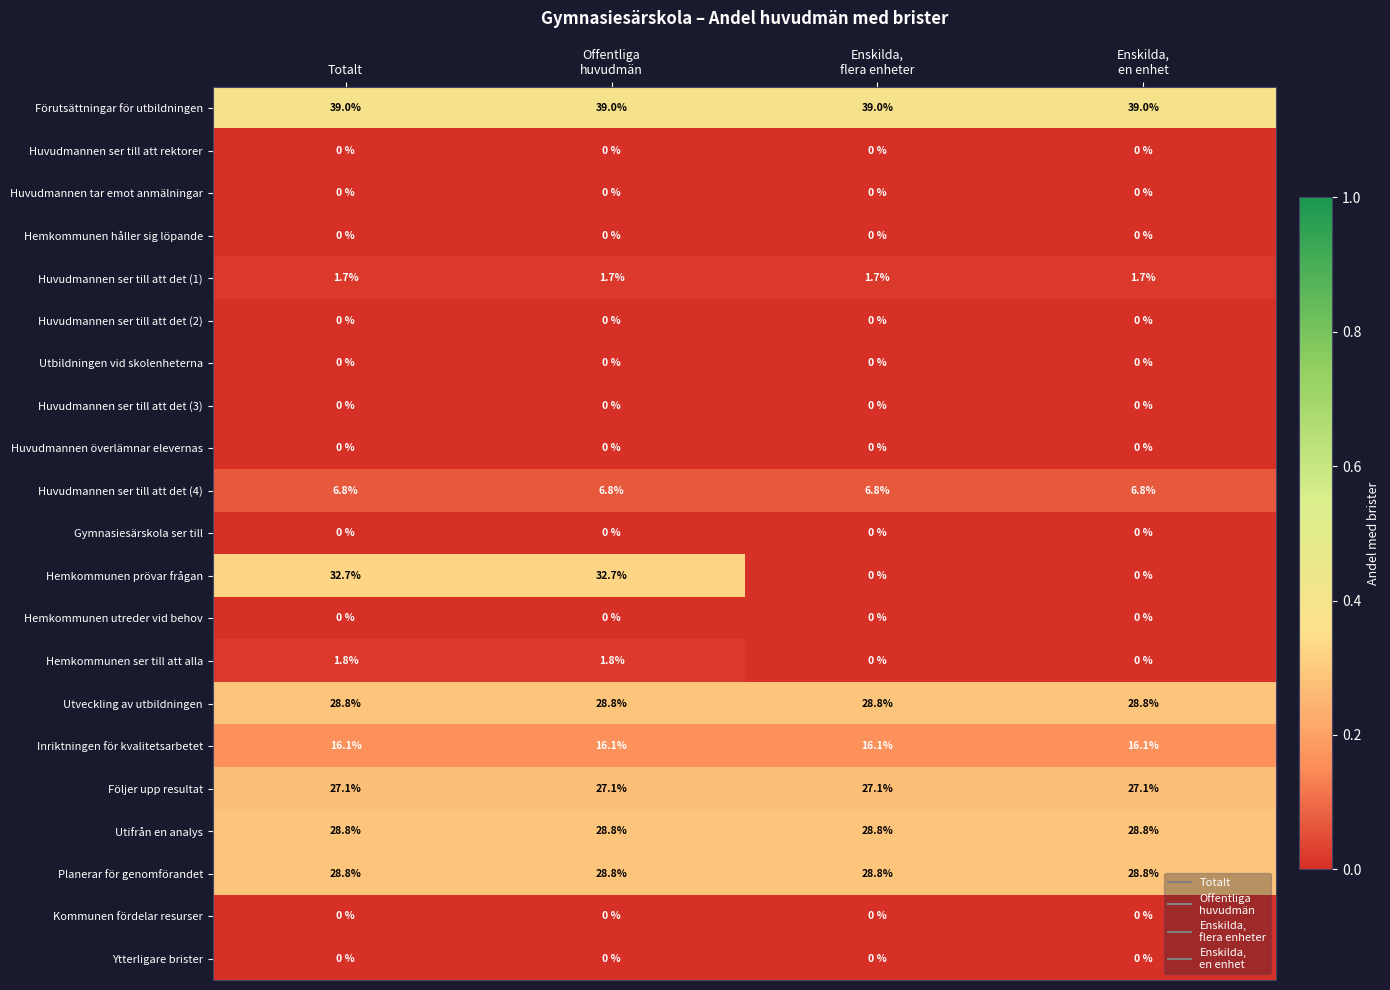

At how many categories does at least one series exceed 0?

4